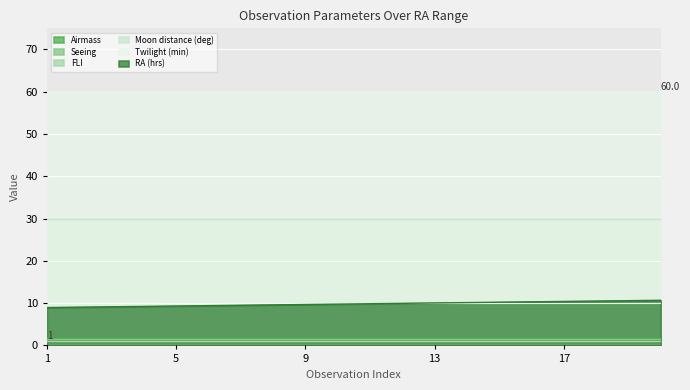

The Twilight (min) series shows 60.0 at 18. True or false?

True